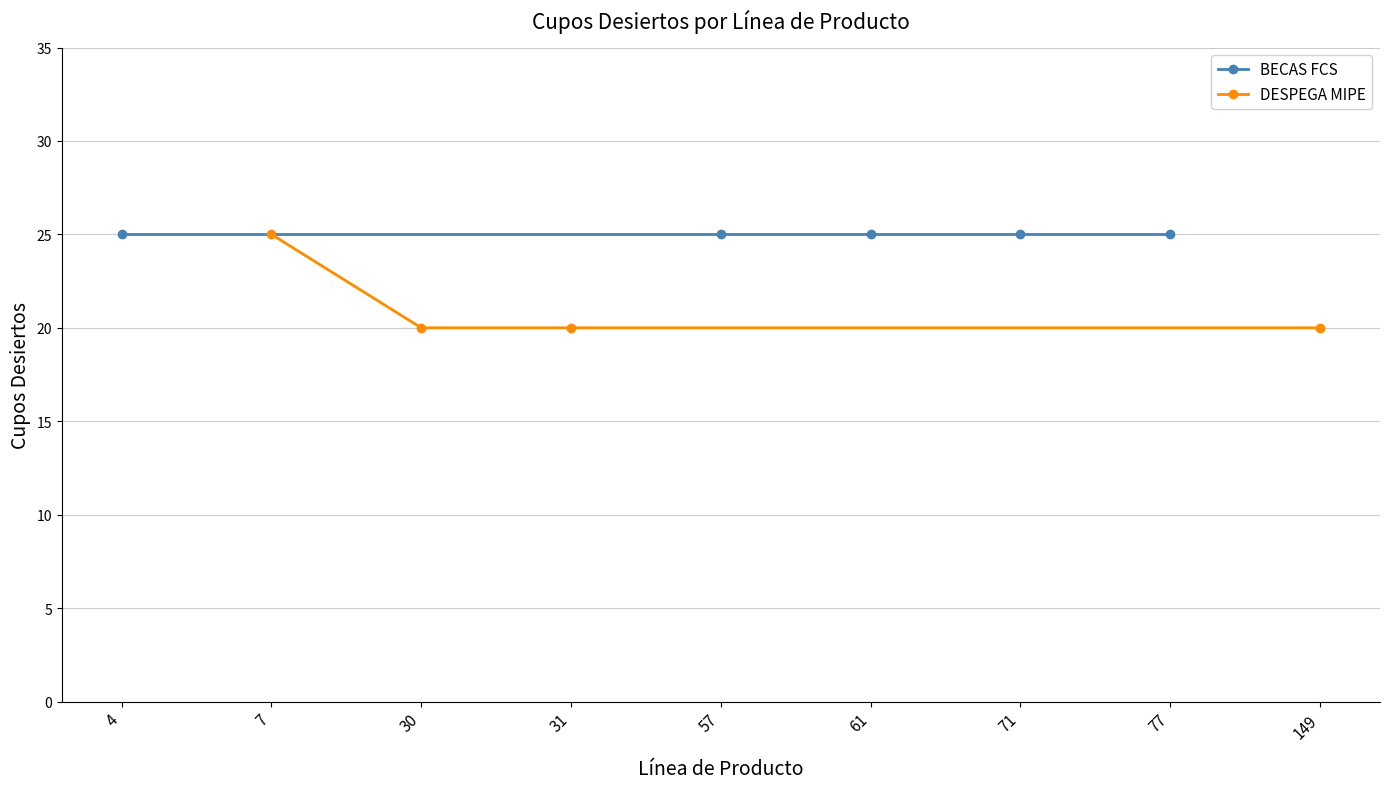

True or false: DESPEGA MIPE has a value of 20 at 149.

True